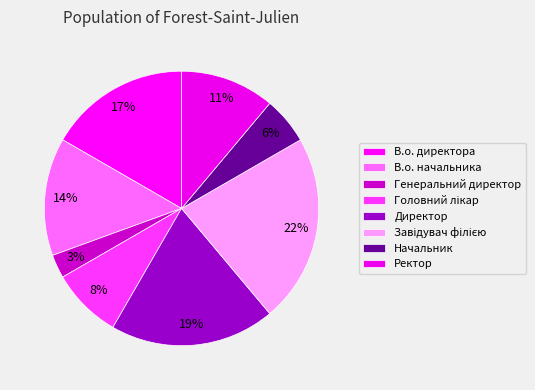

How many segments does this pie chart have?

8